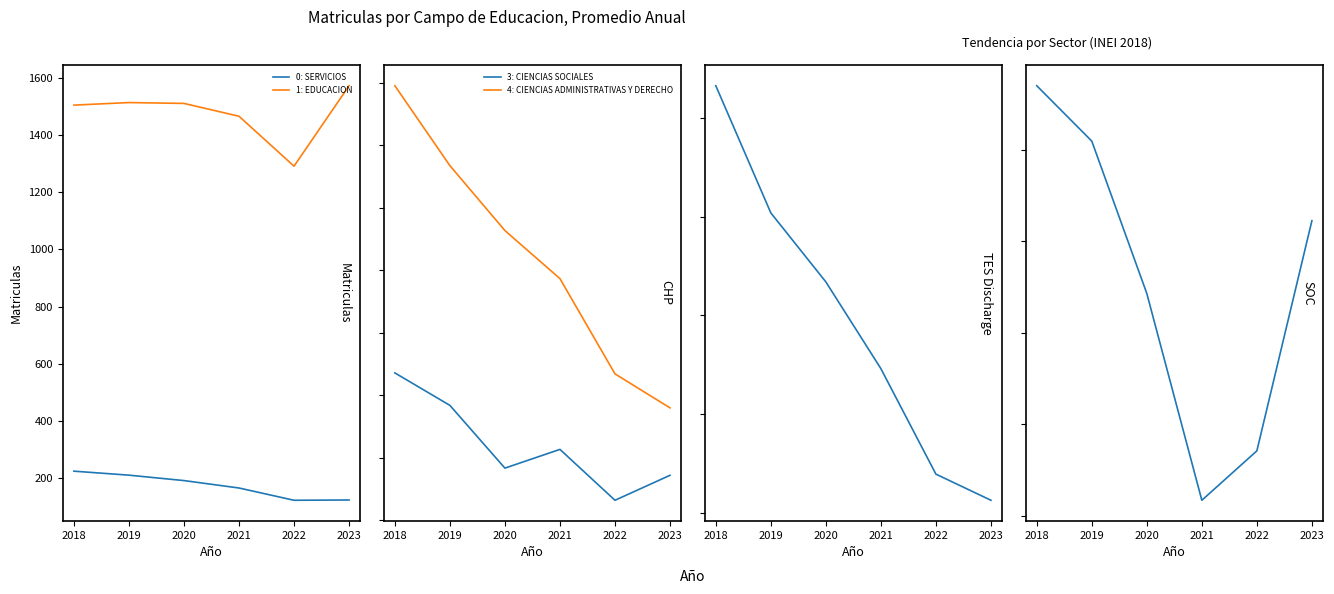

What is the lowest value of the 0: SERVICIOS series?

121